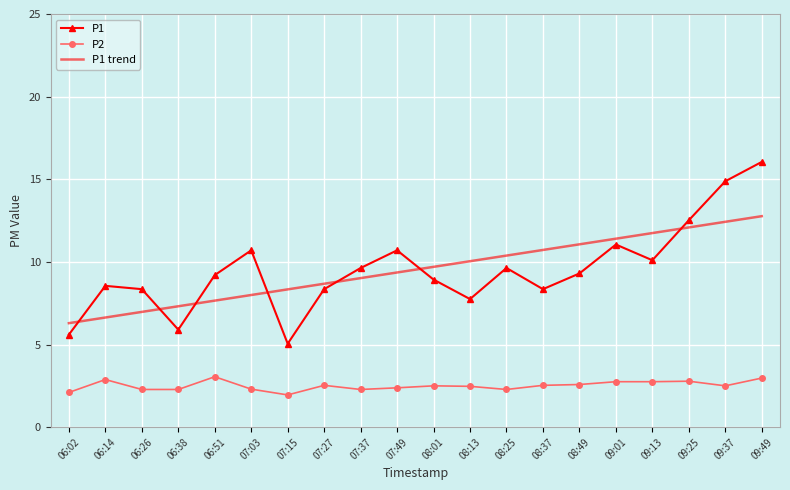

At which category is the sum across all series the highest?

09:49